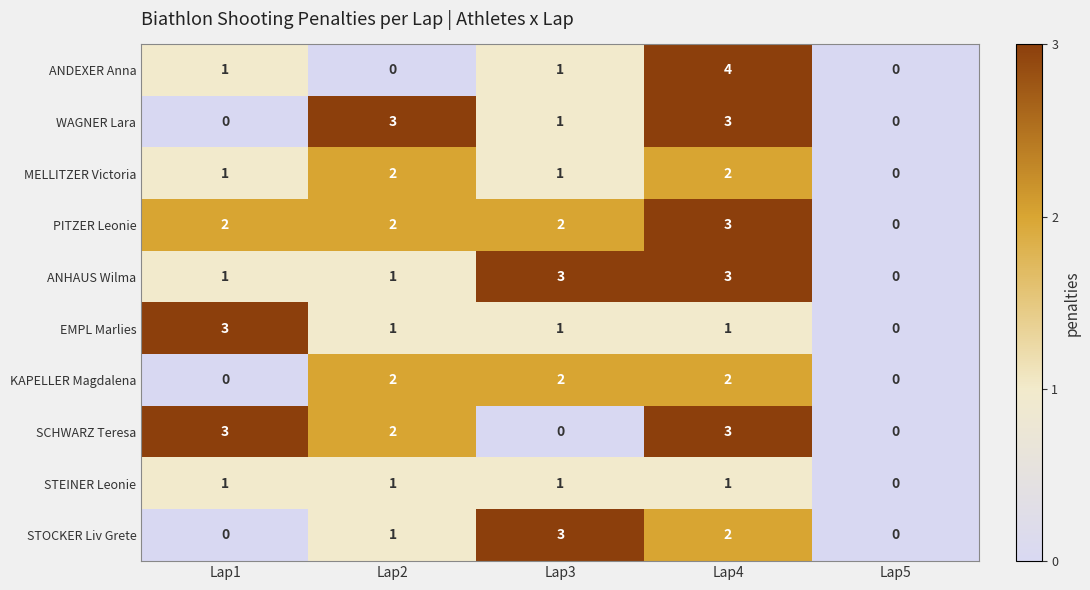

True or false: SCHWARZ Teresa has a value of 2 at Lap4.

False